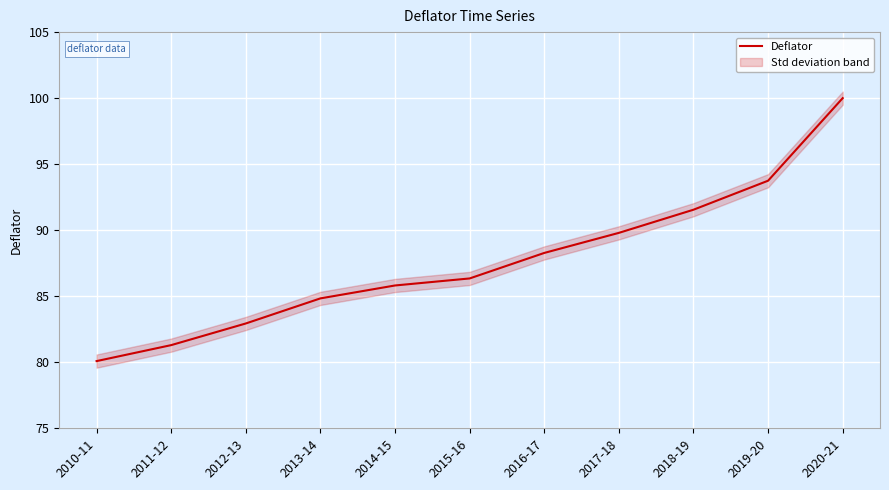

What is the difference between the maximum and second lowest values?

18.7